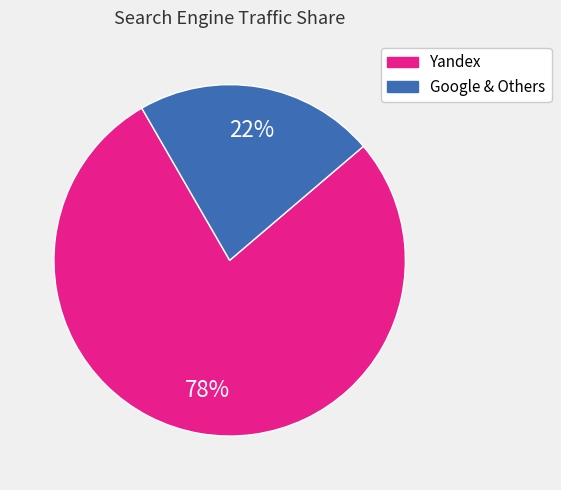

Is there a majority slice in this chart?

Yes